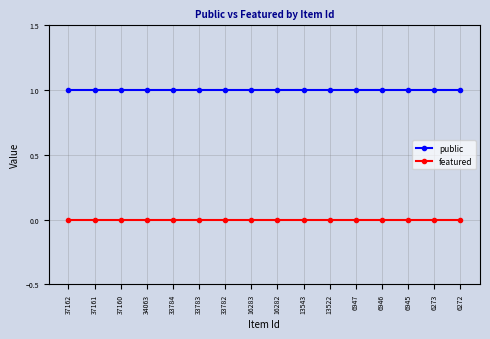

What is the value of the public point at the 15th from the left?

1